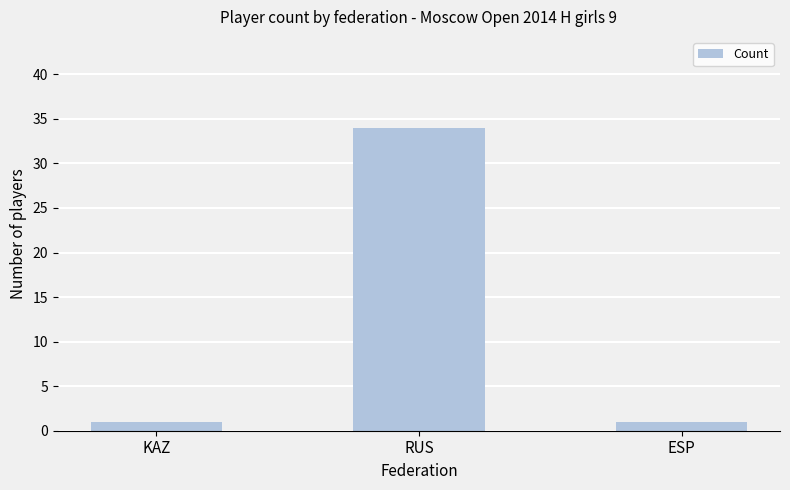

Does the chart contain stacked bars?

No